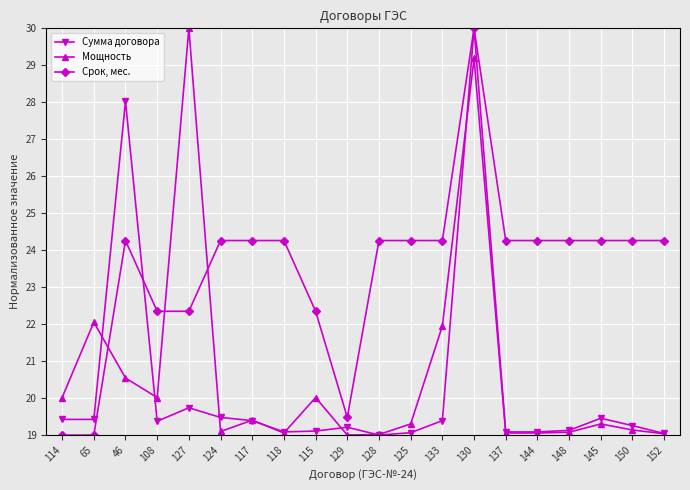

What is the label of the 13th point from the right?

118